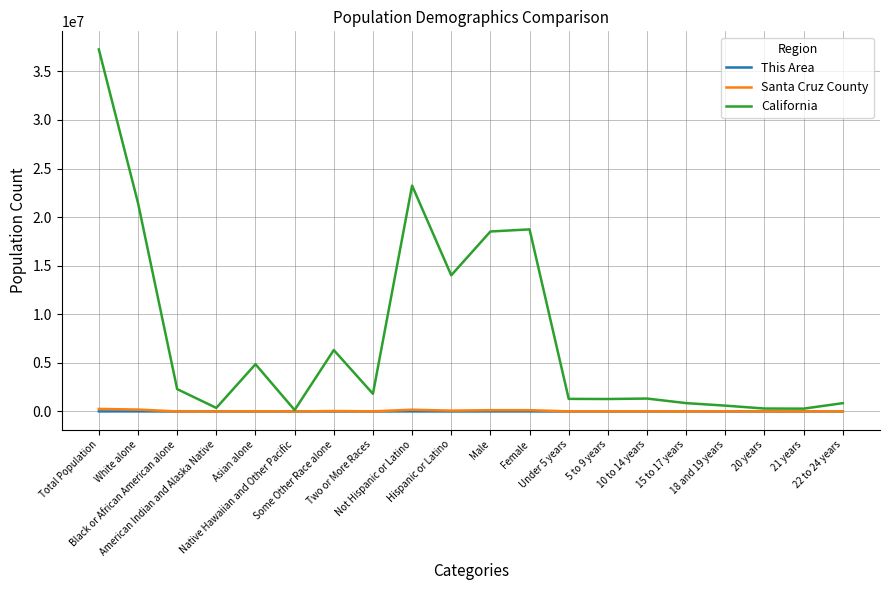

What is the highest value of the California series?

37253956